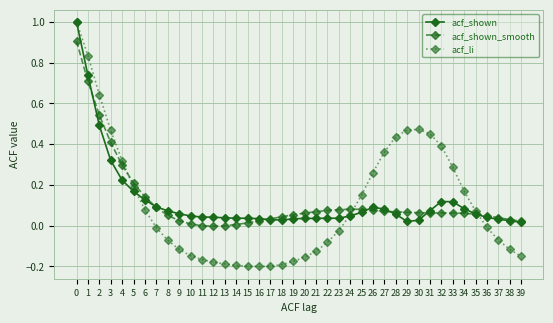

Is it true that acf_shown equals 0.1 at 31?

True